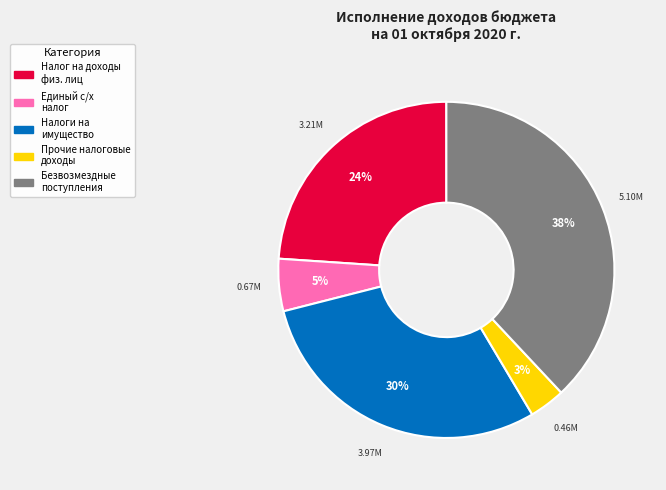

How many segments does this pie chart have?

5